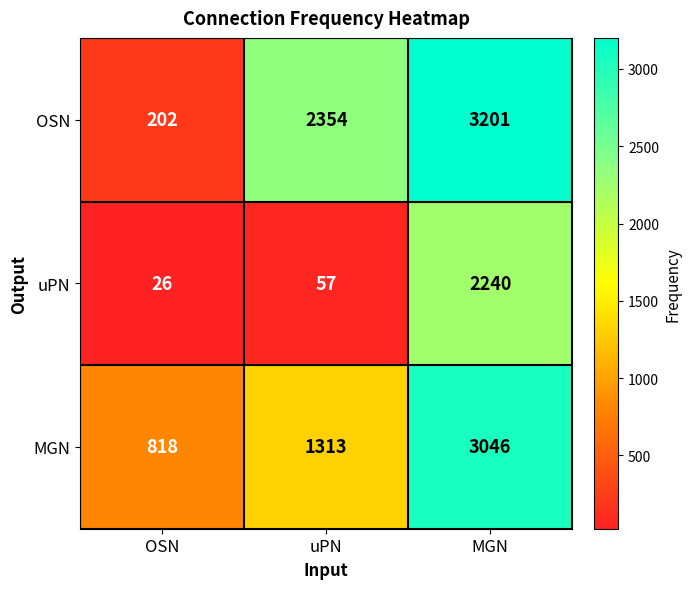

What value does the MGN series have at uPN, to the nearest 10?

1310